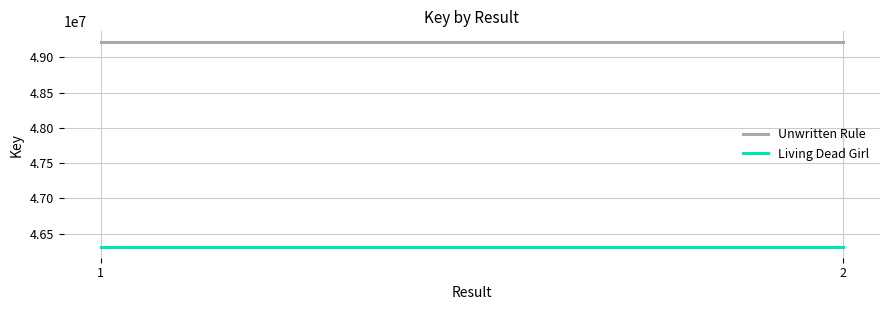

Which has a higher value, 2 or 1?

2